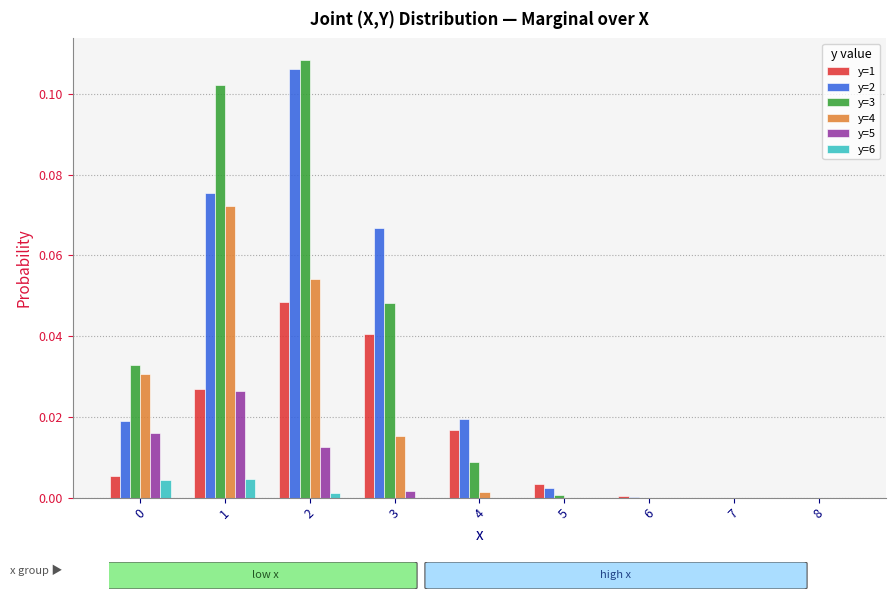

Which series changed the most between 0 and 8?

y=3